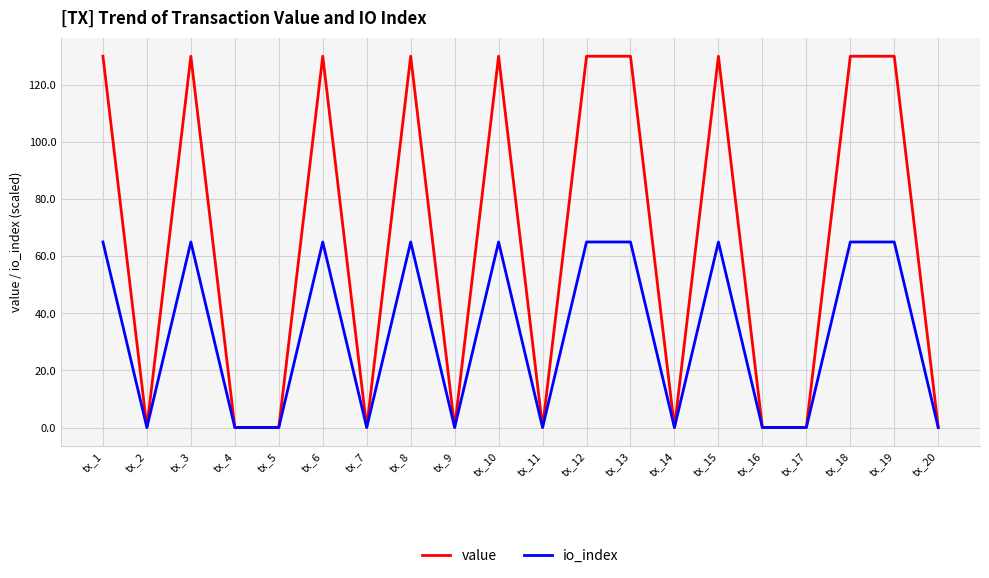

What is the total value across all series at tx_18?

195.1